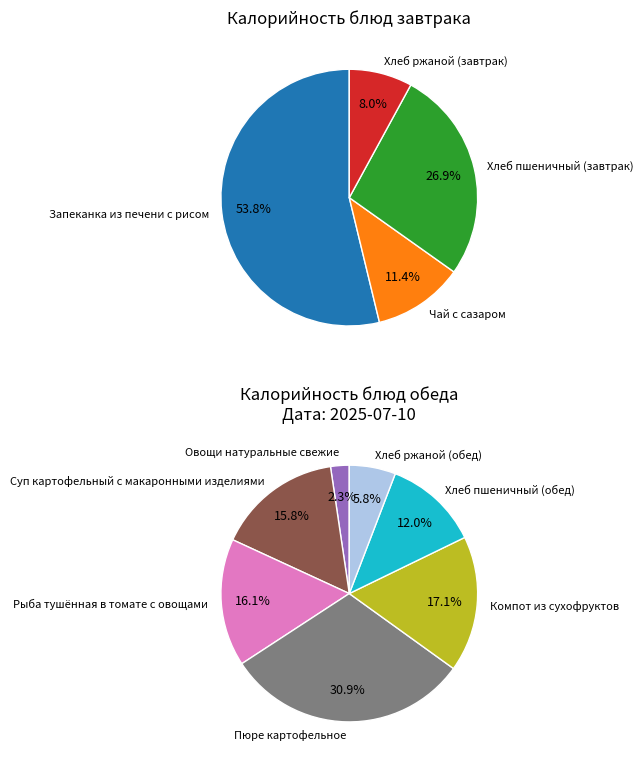

How many segments does this pie chart have?

11